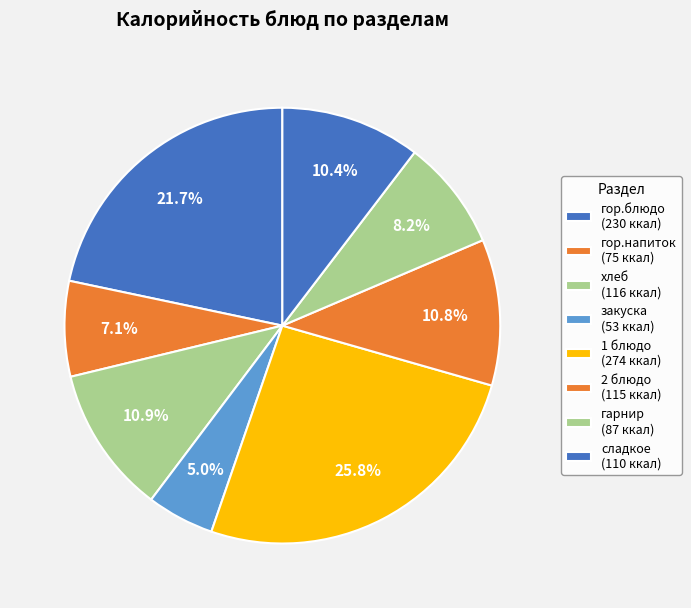

To the nearest percent, what is the difference between the гор.напиток and гарнир slice percentages?

1%